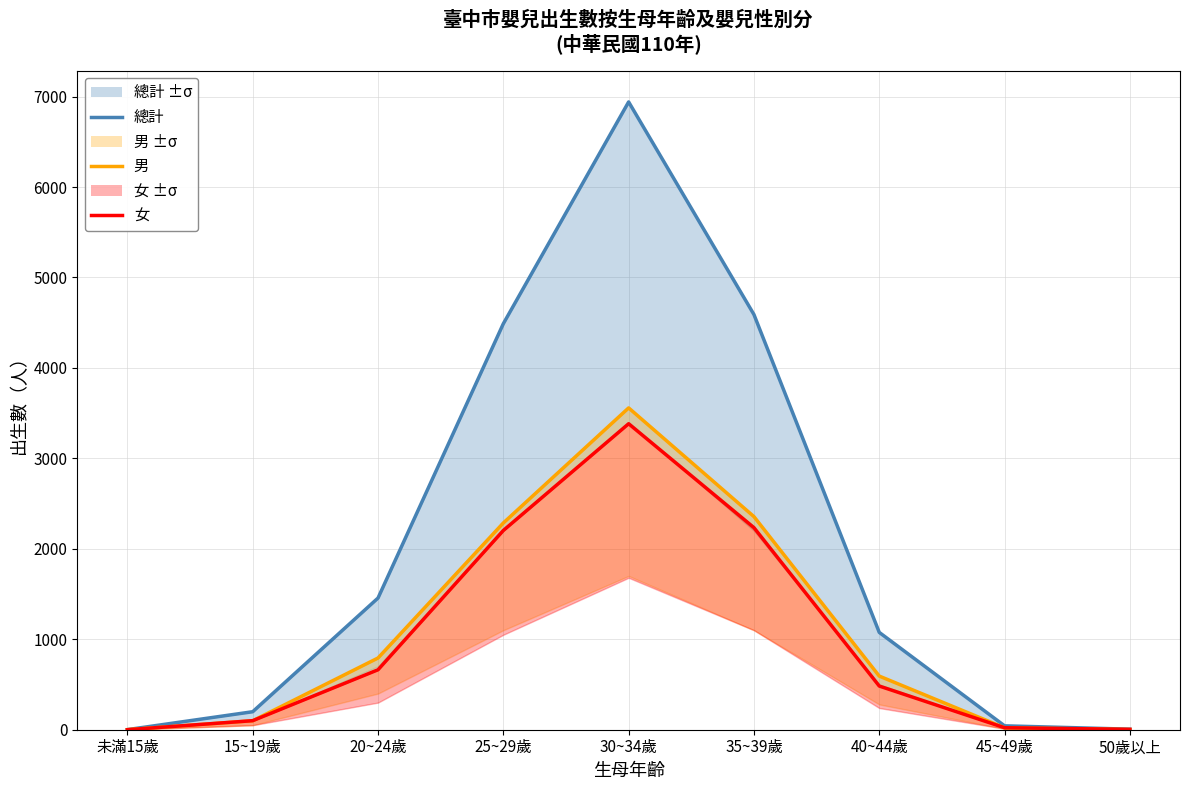

List the series in order of their peak value, highest first.

總計, 男, 女